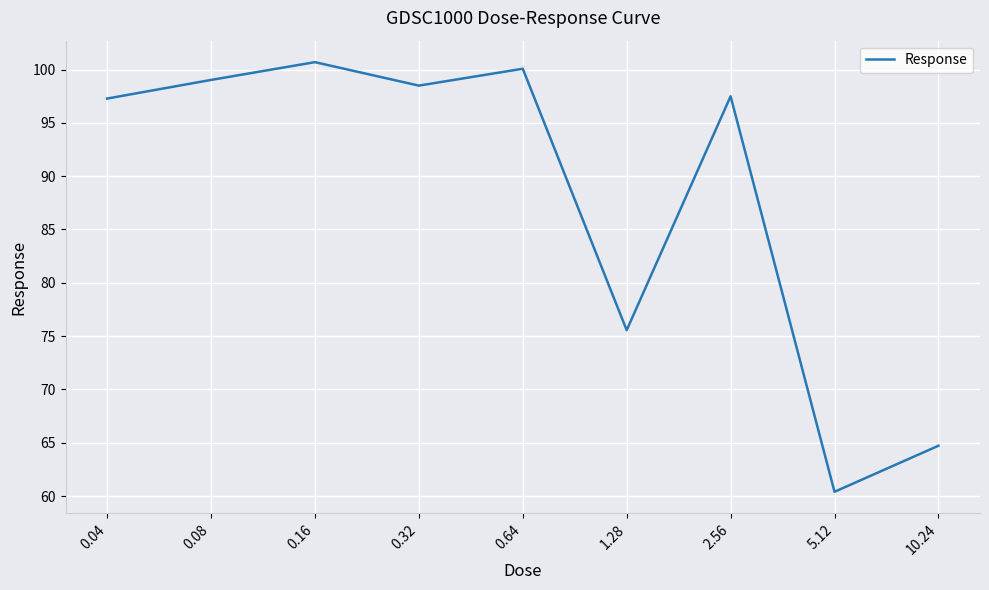

What is the greatest value displayed?

100.7